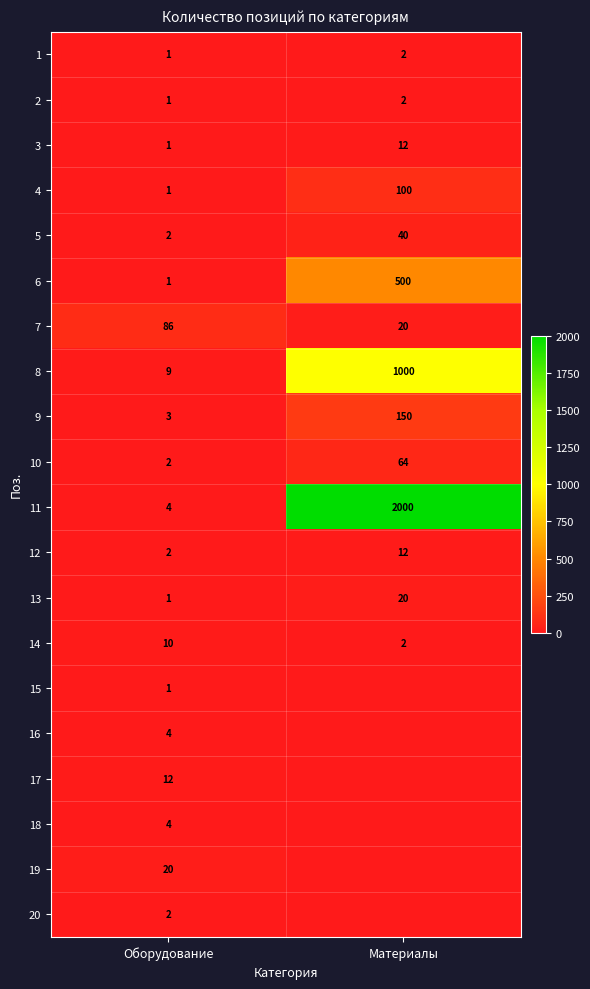

Rank the categories by 1 value from lowest to highest.

Оборудование, Материалы